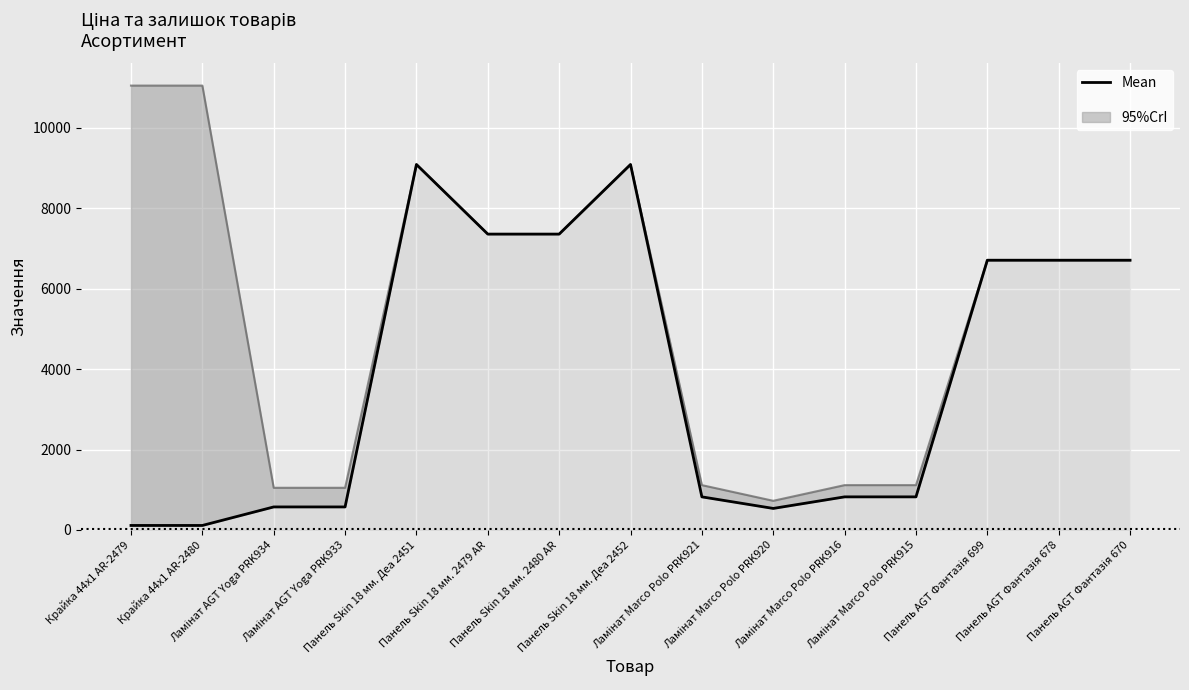

Reading left to right, what are all the values shown in this chart?

Крайка 44x1 AR-2479=110.5	Крайка 44x1 AR-2480=110.5	Ламінат AGT Yoga PRK934=571.6	Ламінат AGT Yoga PRK933=571.6	Панель Skin 18 мм. Деа 2451=9092.0	Панель Skin 18 мм. 2479 AR=7360.2	Панель Skin 18 мм. 2480 AR=7360.2	Панель Skin 18 мм. Деа 2452=9092.0	Ламінат Marco Polo PRK921=822.0	Ламінат Marco Polo PRK920=534.3	Ламінат Marco Polo PRK916=822.0	Ламінат Marco Polo PRK915=822.0	Панель AGT Фантазія 699=6710.2	Панель AGT Фантазія 678=6710.2	Панель AGT Фантазія 670=6710.2